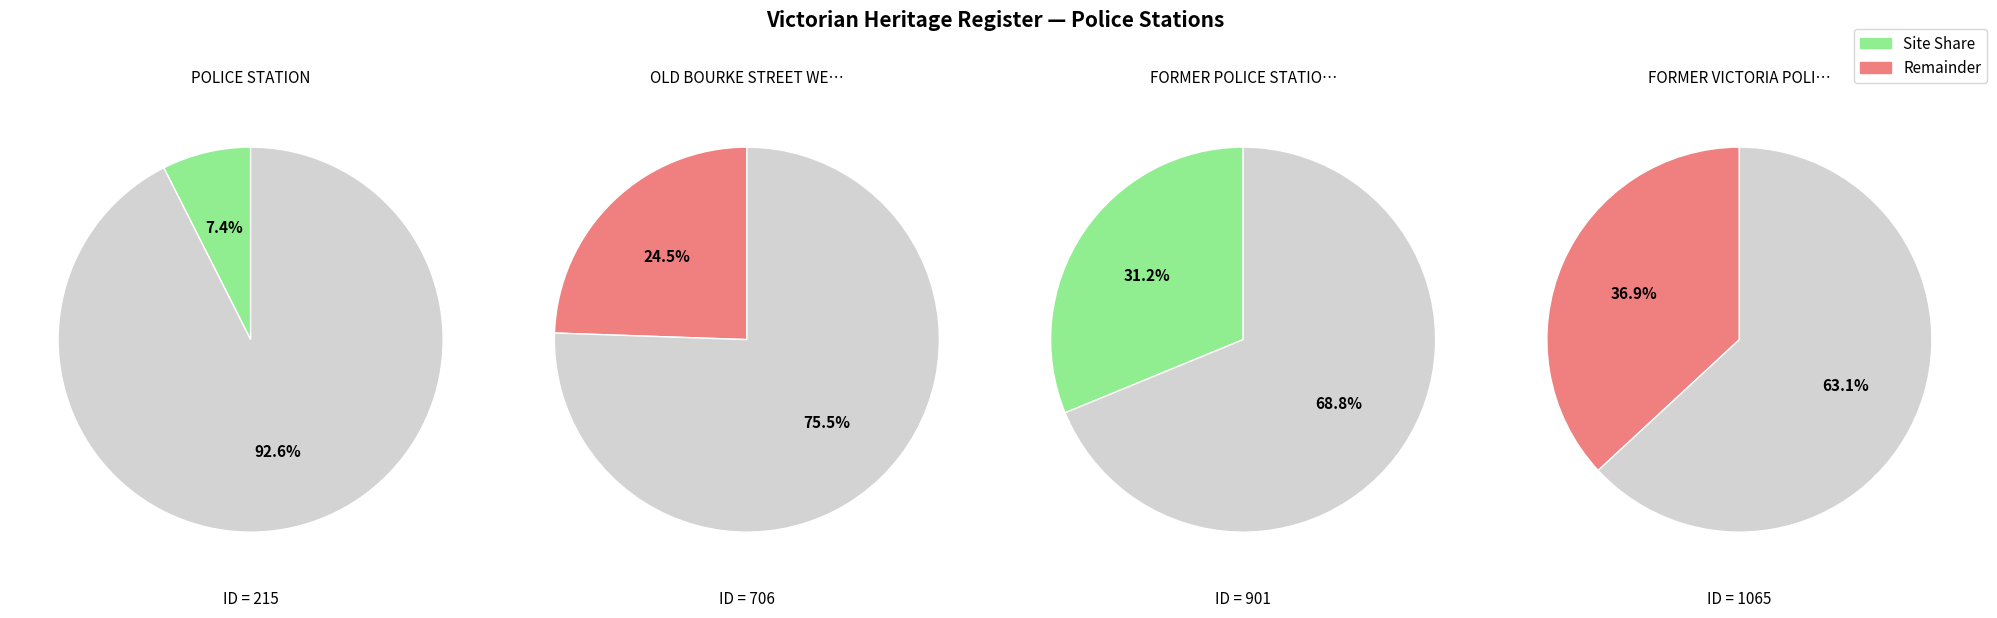

True or false: POLICE STATION accounts for 15% of the total.

False